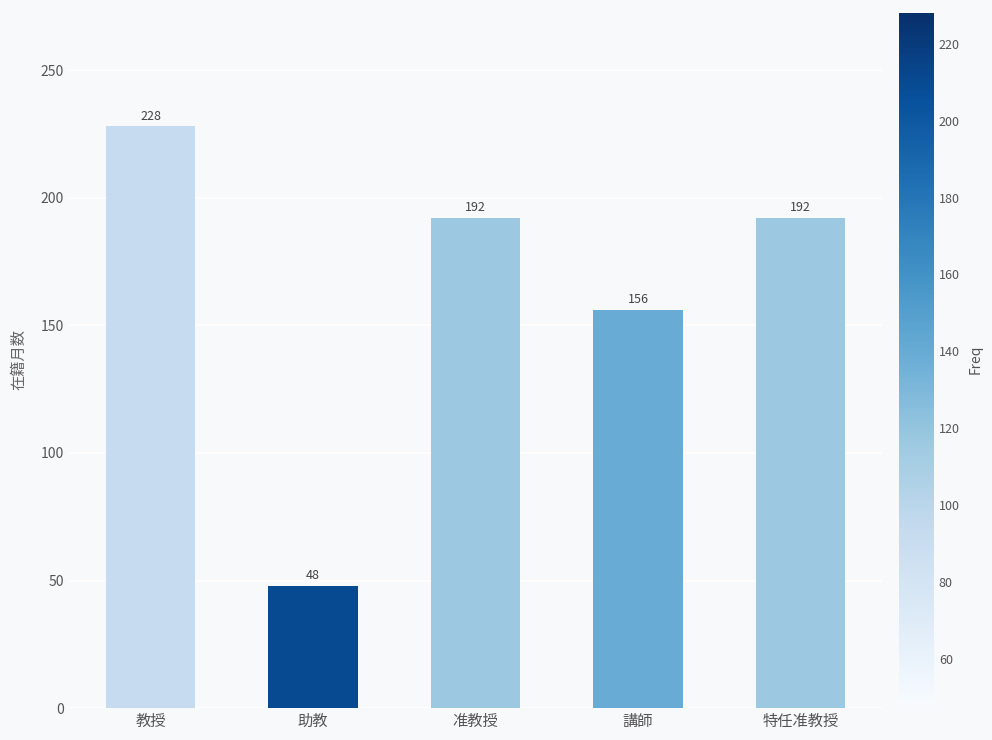

Between 助教 and 講師, which is larger?

講師